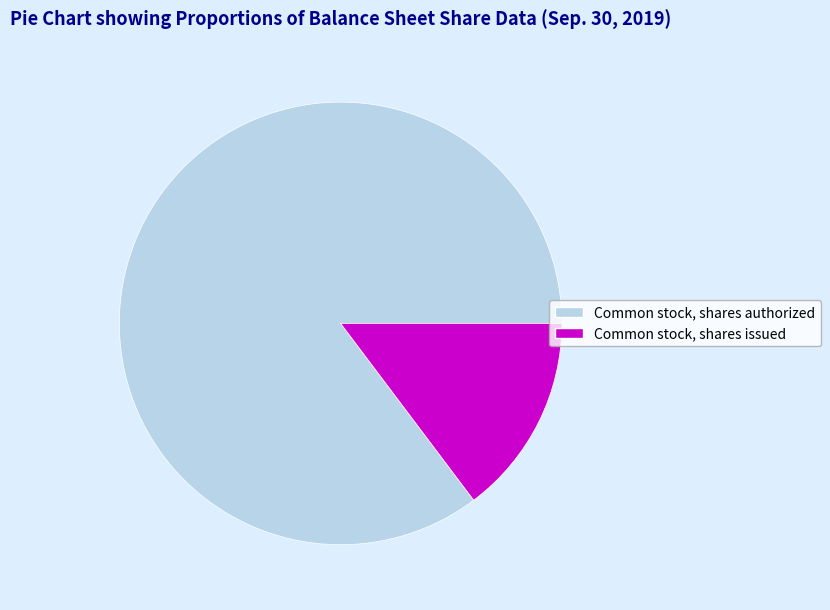

True or false: Common stock, shares authorized accounts for 91% of the total.

False